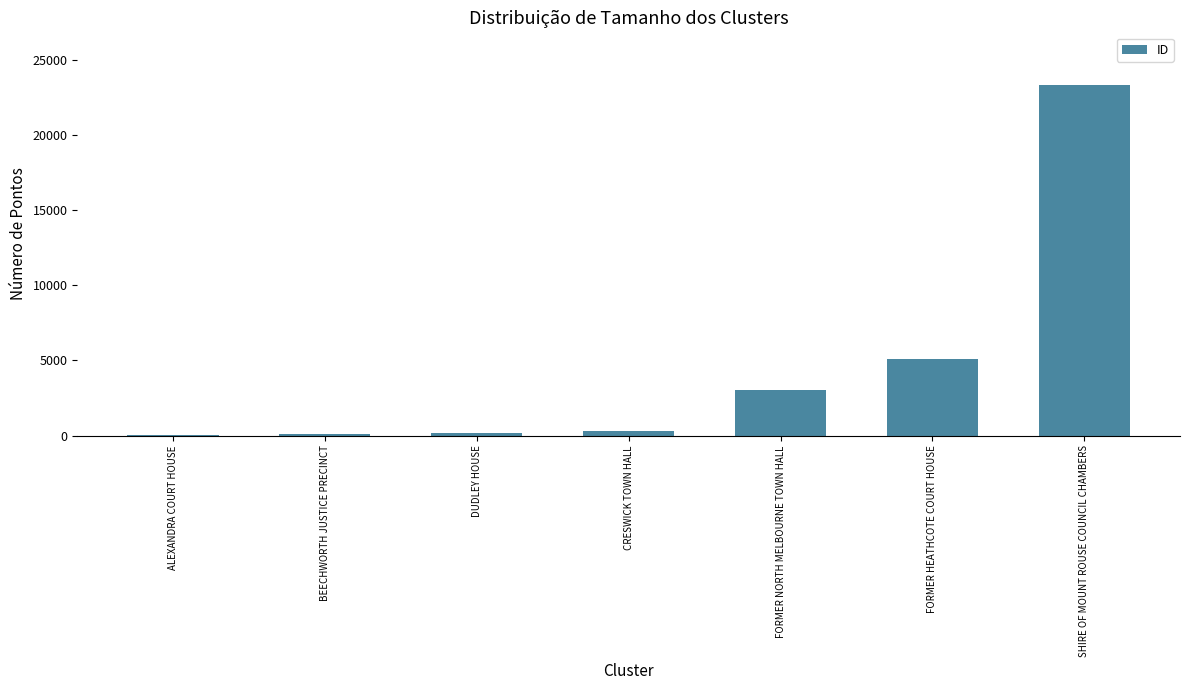

What is the change in value from ALEXANDRA COURT HOUSE to BEECHWORTH JUSTICE PRECINCT?

+91